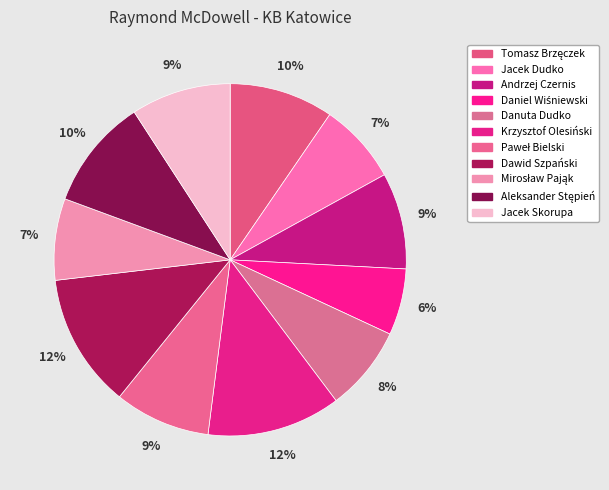

Count the number of slices in the pie.

11